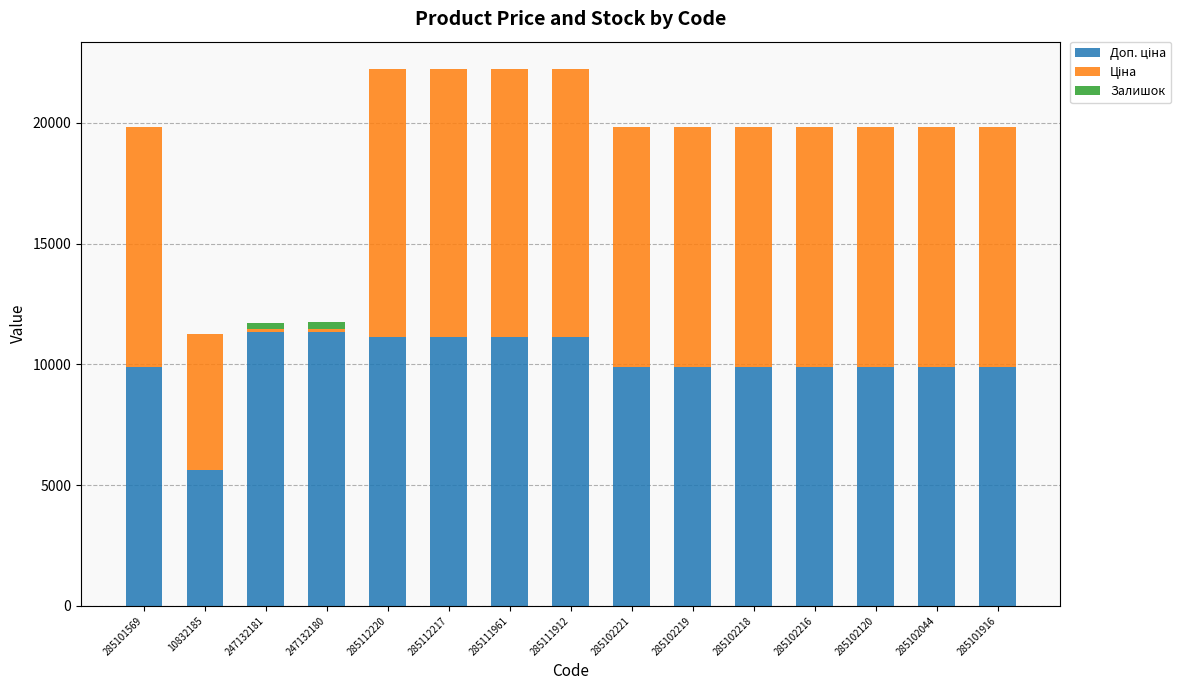

What position from the left is 285101916?

15